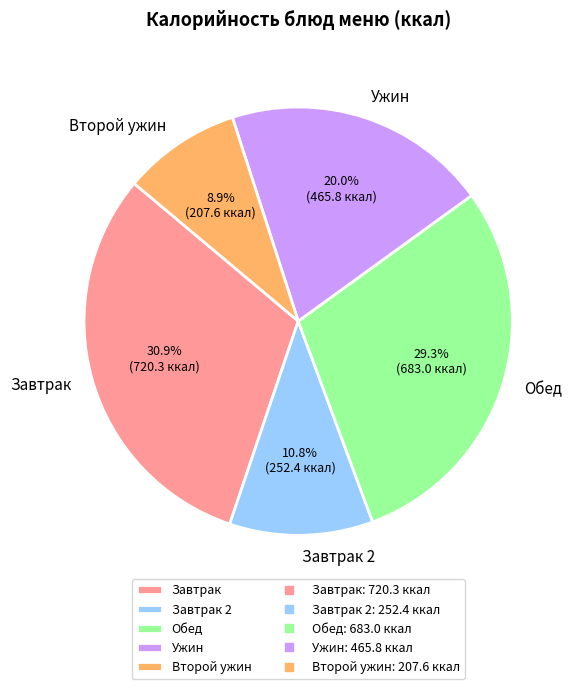

Combined, what portion of the pie is Обед and Второй ужин?

38.2%